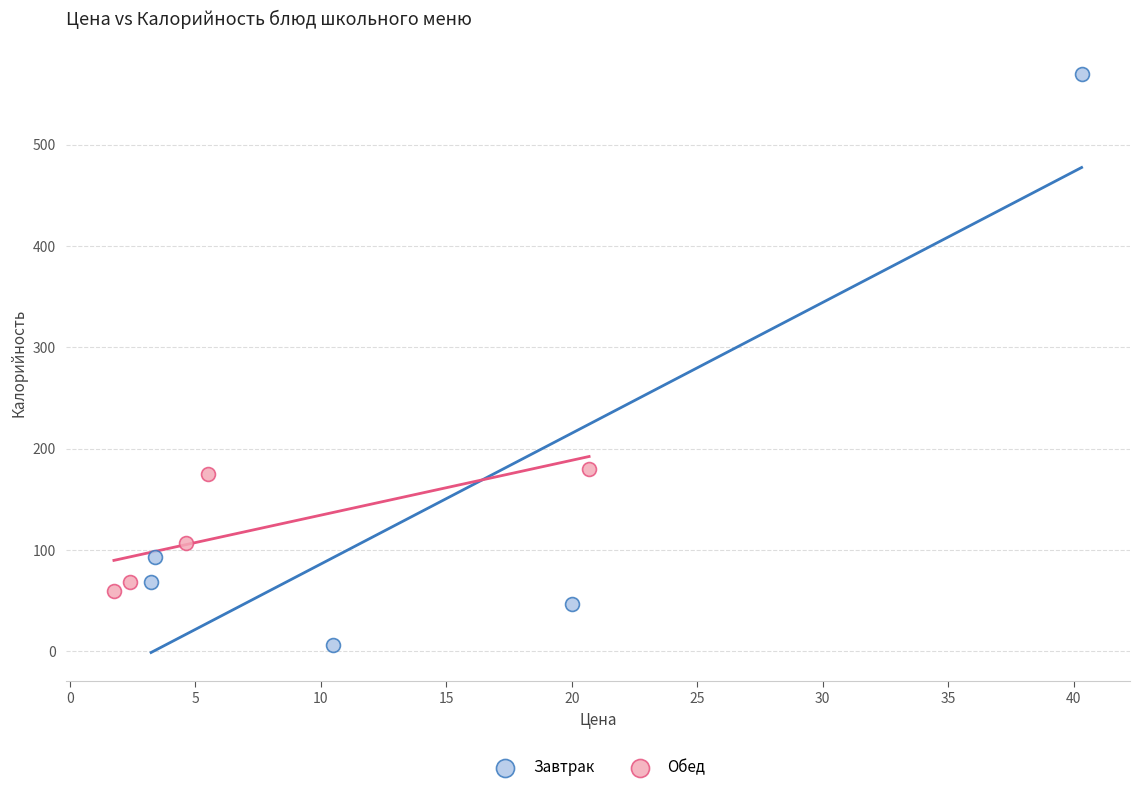

Which series contains the highest Y value?

Завтрак